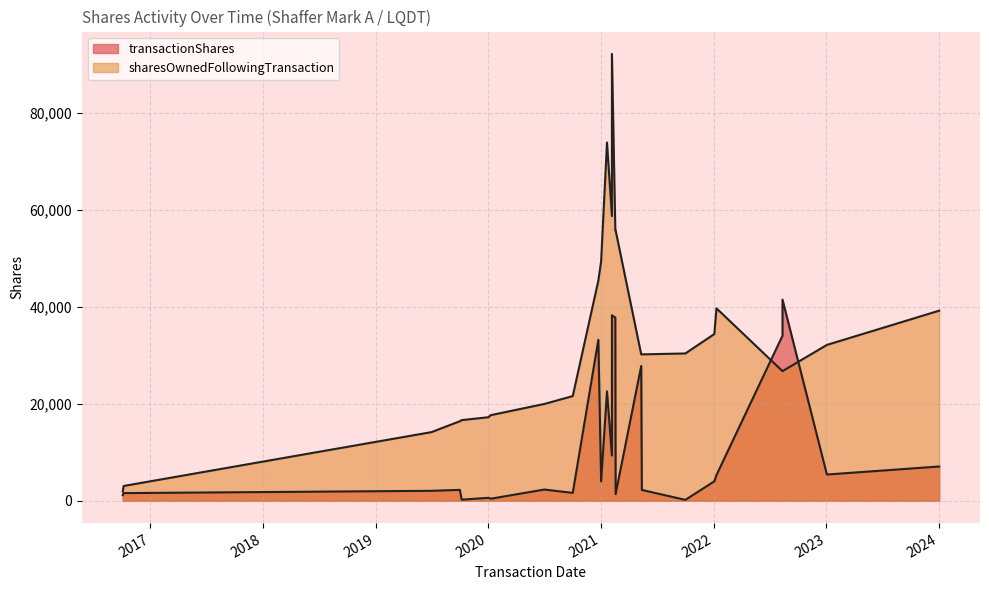

At which label is the value closest to 47079?

2020-12-23